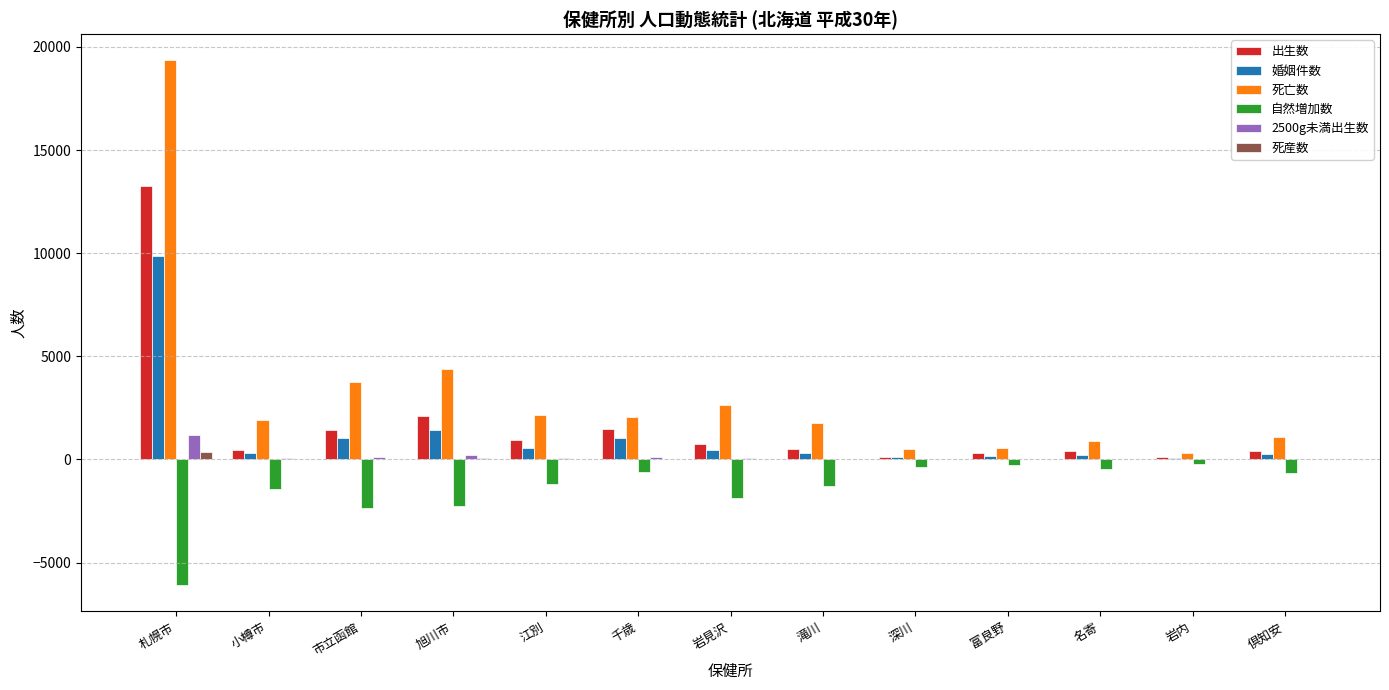

Is it true that 死亡数 equals 2627 at 岩見沢?

True